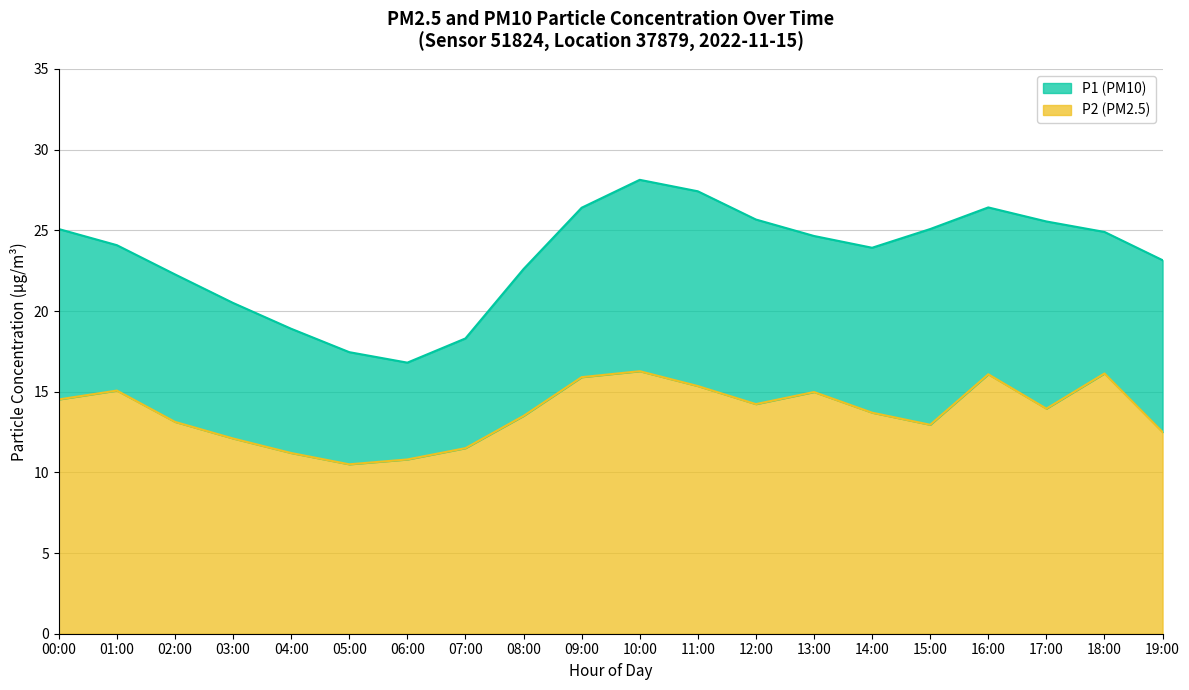

What is the sum of all P1 values?

467.3